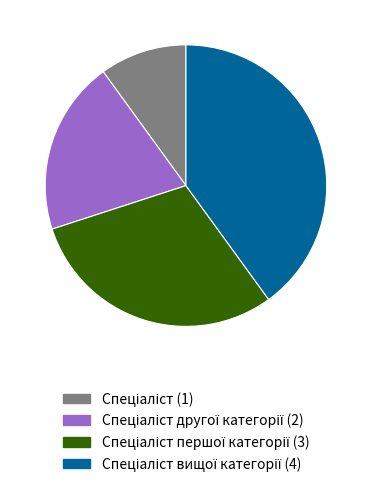

Does any single category account for the majority?

No